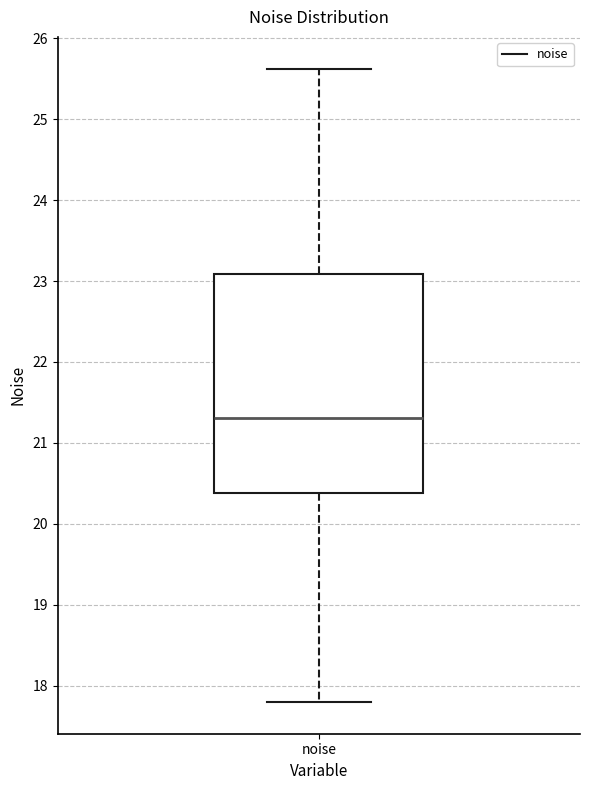

Read this box plot against the y-axis: the position of the median line, the range covered by the box, and the ends of both whiskers. The values are not printed on the chart, so give them approximately, as read against the axis.

median 21.3, box 20.4 to 23.1, whiskers 17.8 to 25.6